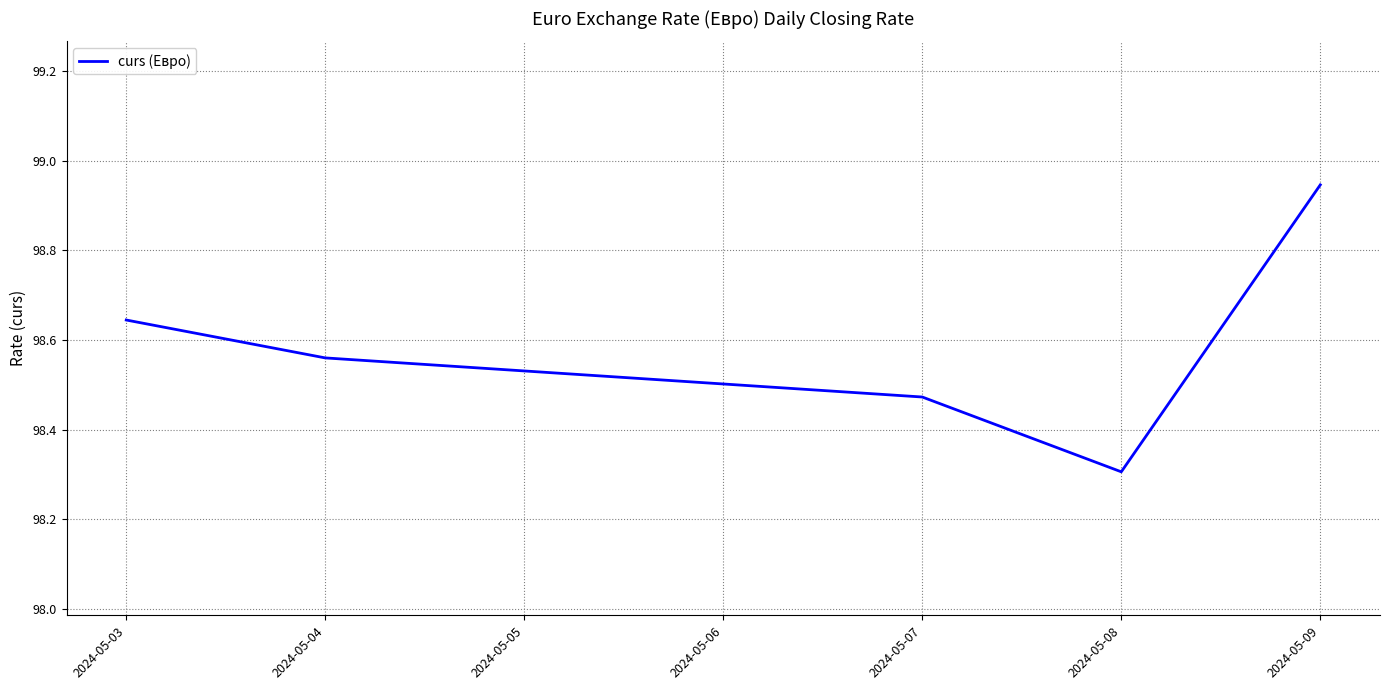

What is the change in value from 2024-05-04 to 2024-05-09?

+0.4